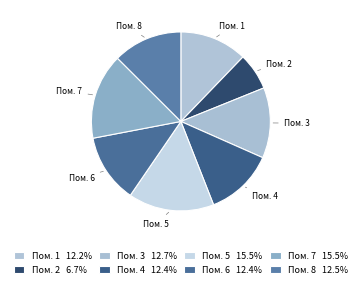

Count the number of slices in the pie.

8